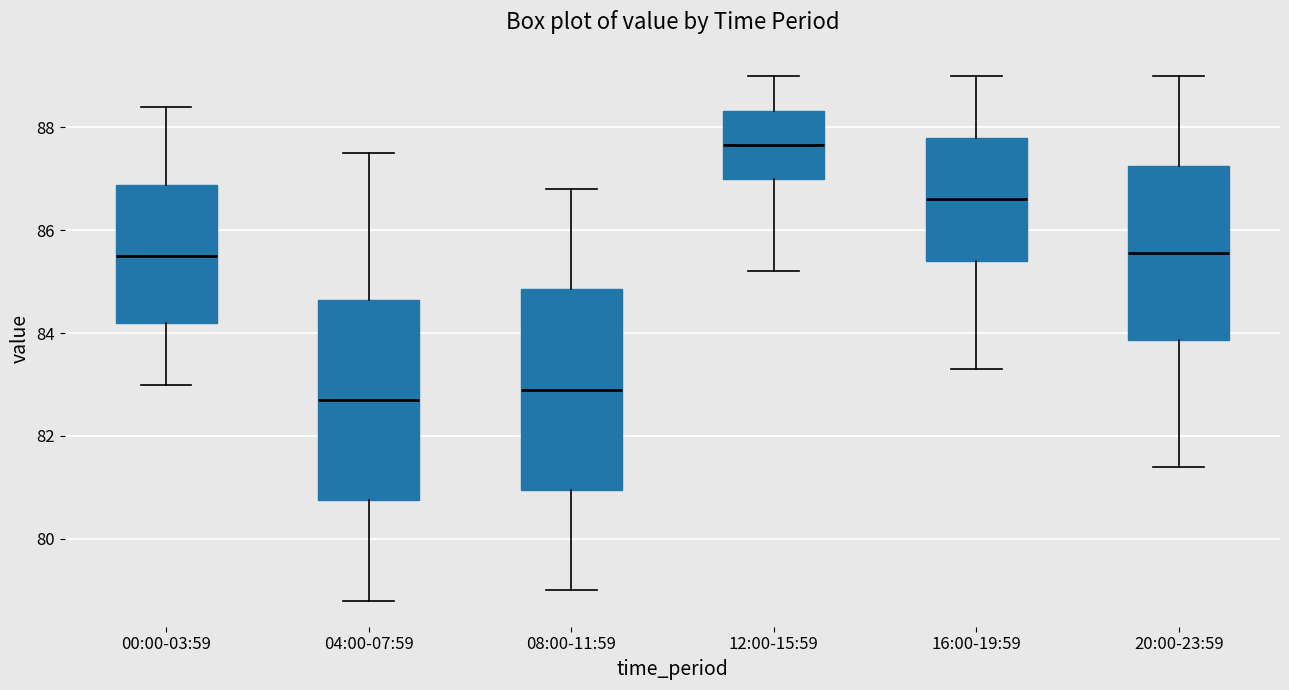

Where is the lower edge of the box for 20:00-23:59 on the y-axis? The values are not printed on the chart, so give them approximately, as read against the axis.

83.8